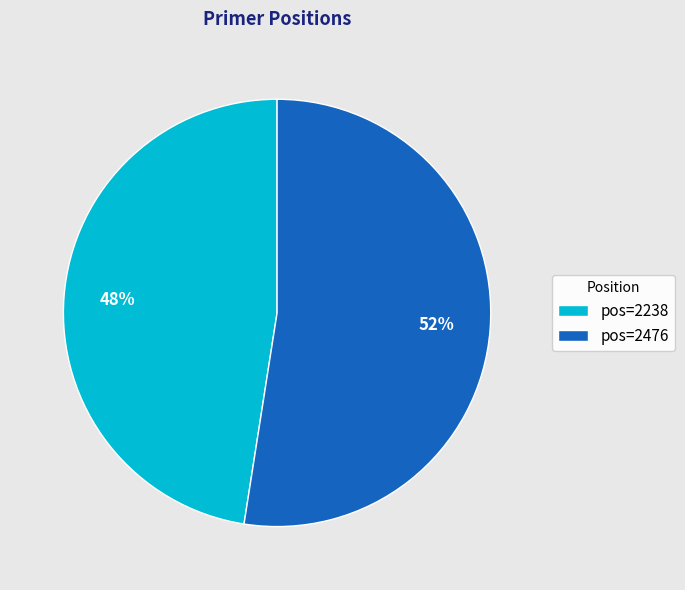

The pos=2238 slice represents 48% of the pie. True or false?

True